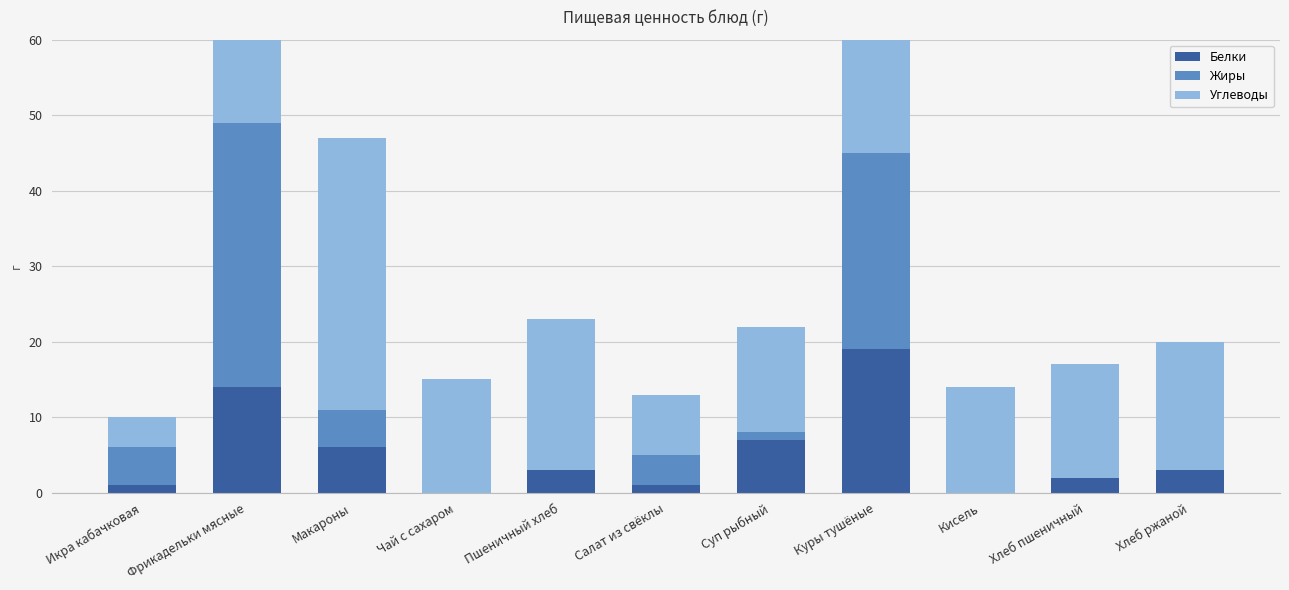

List the series in order of their peak value, lowest first.

Белки, Жиры, Углеводы